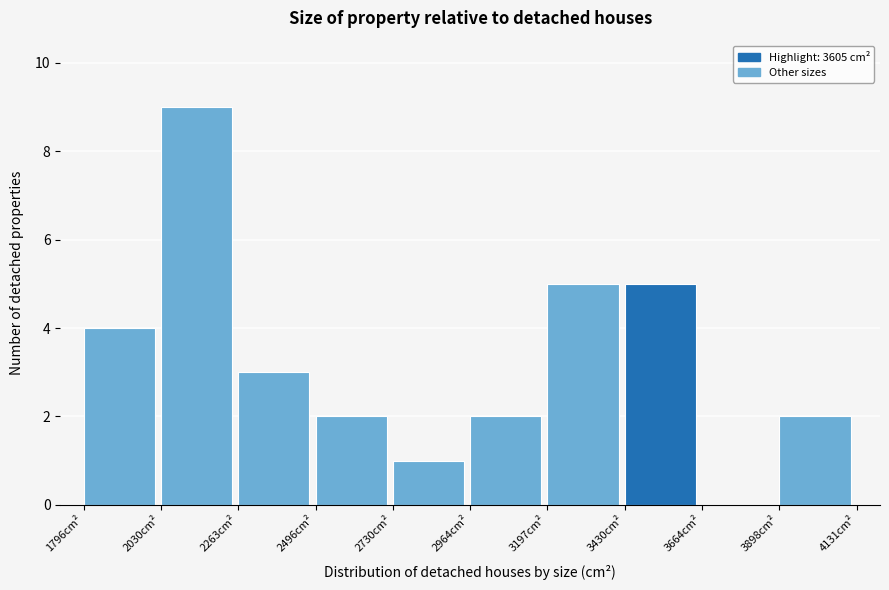

Reading left to right, transcribe this chart: for each bar, give the range it covers on the x-axis and its height. Neither the bar edges nor the heights are printed on the chart, so give them approximately, as read against the axes.

1800 to 2050: 4
2050 to 2250: 9
2250 to 2500: 3
2500 to 2750: 2
2750 to 2950: 1
2950 to 3200: 2
3200 to 3450: 5
3450 to 3650: 5
3650 to 3900: 0
3900 to 4150: 2